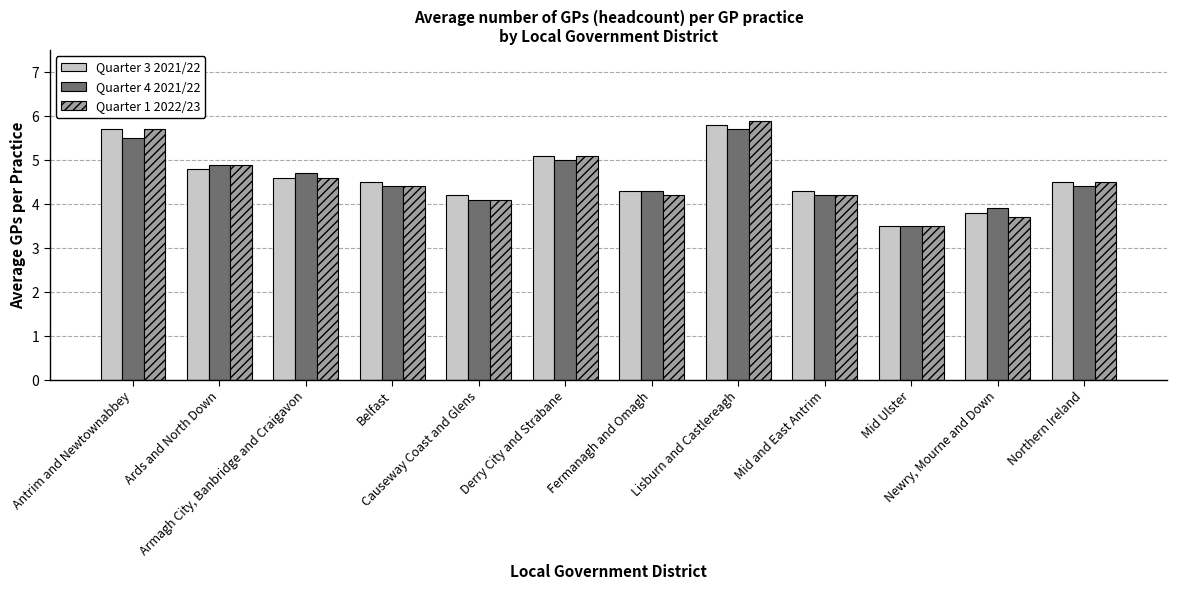

What is the label of the 2nd bar from the left?

Ards and North Down